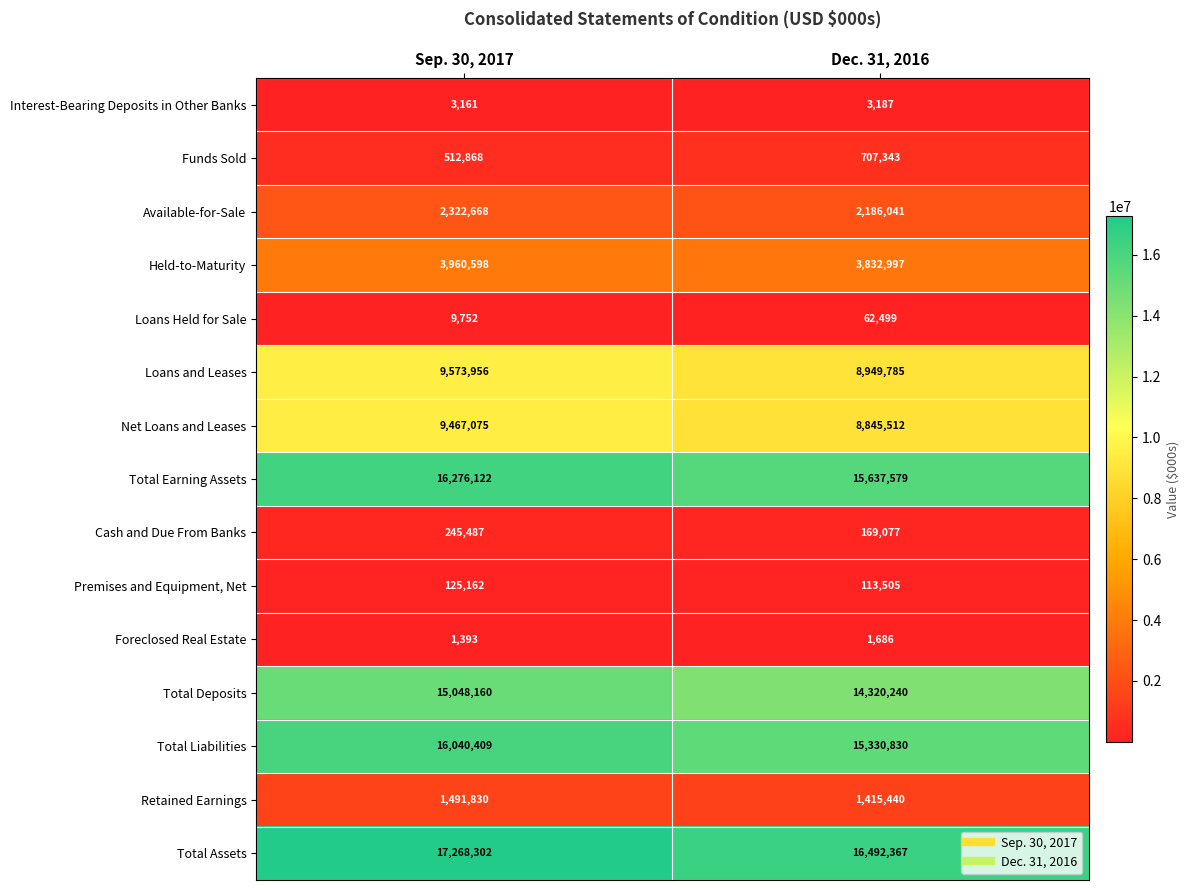

Reading right to left, extract all data points from this chart.

Interest-Bearing Deposits in Other Banks: Dec. 31, 2016=3187	Sep. 30, 2017=3161
Funds Sold: Dec. 31, 2016=707343	Sep. 30, 2017=512868
Available-for-Sale: Dec. 31, 2016=2186041	Sep. 30, 2017=2322668
Held-to-Maturity: Dec. 31, 2016=3832997	Sep. 30, 2017=3960598
Loans Held for Sale: Dec. 31, 2016=62499	Sep. 30, 2017=9752
Loans and Leases: Dec. 31, 2016=8949785	Sep. 30, 2017=9573956
Net Loans and Leases: Dec. 31, 2016=8845512	Sep. 30, 2017=9467075
Total Earning Assets: Dec. 31, 2016=15637579	Sep. 30, 2017=16276122
Cash and Due From Banks: Dec. 31, 2016=169077	Sep. 30, 2017=245487
Premises and Equipment, Net: Dec. 31, 2016=113505	Sep. 30, 2017=125162
Foreclosed Real Estate: Dec. 31, 2016=1686	Sep. 30, 2017=1393
Total Deposits: Dec. 31, 2016=14320240	Sep. 30, 2017=15048160
Total Liabilities: Dec. 31, 2016=15330830	Sep. 30, 2017=16040409
Retained Earnings: Dec. 31, 2016=1415440	Sep. 30, 2017=1491830
Total Assets: Dec. 31, 2016=16492367	Sep. 30, 2017=17268302